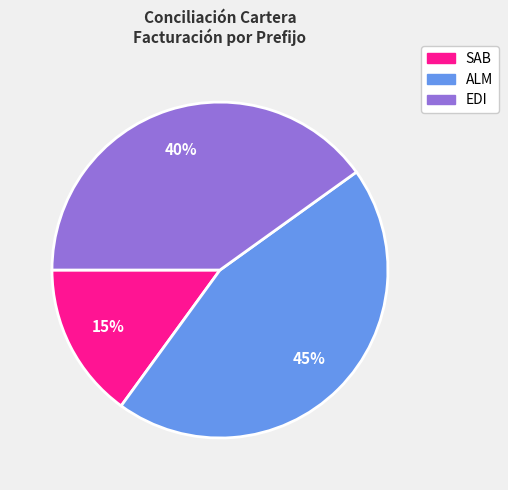

Does SAB represent more than half of the total?

No